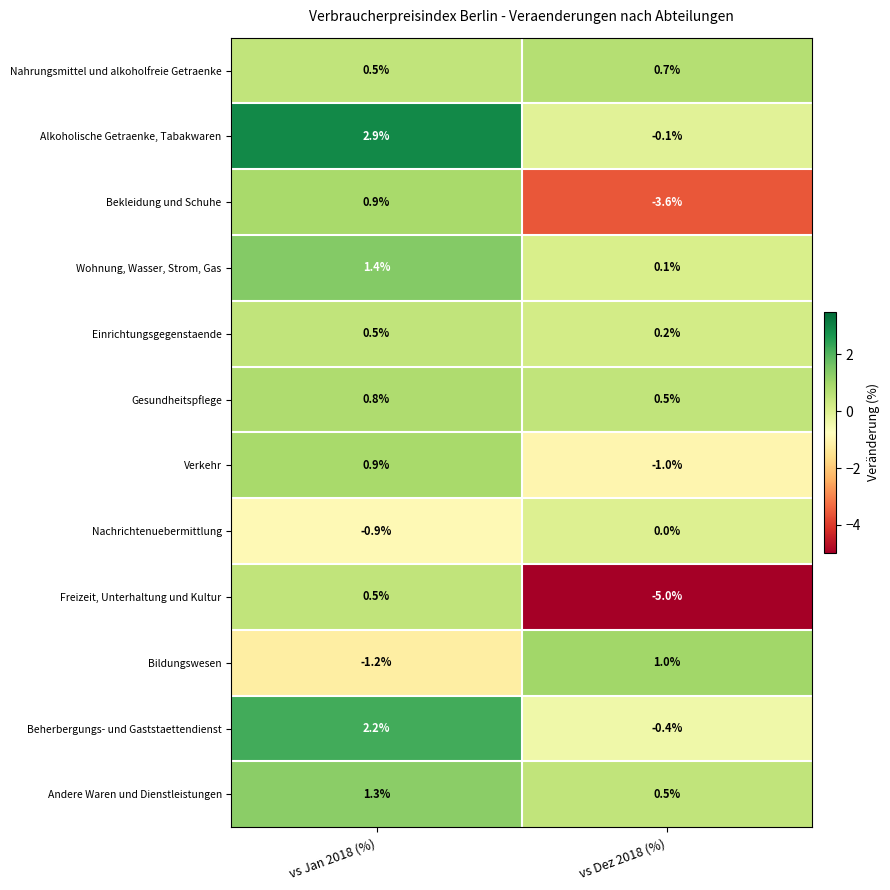

Reading right to left, transcribe all the data shown in this chart.

Nahrungsmittel und alkoholfreie Getraenke: 0.7	0.5
Alkoholische Getraenke, Tabakwaren: -0.1	2.9
Bekleidung und Schuhe: -3.6	0.9
Wohnung, Wasser, Strom, Gas: 0.1	1.4
Einrichtungsgegenstaende: 0.2	0.5
Gesundheitspflege: 0.5	0.8
Verkehr: -1.0	0.9
Nachrichtenuebermittlung: 0.0	-0.9
Freizeit, Unterhaltung und Kultur: -5.0	0.5
Bildungswesen: 1.0	-1.2
Beherbergungs- und Gaststaettendienst: -0.4	2.2
Andere Waren und Dienstleistungen: 0.5	1.3